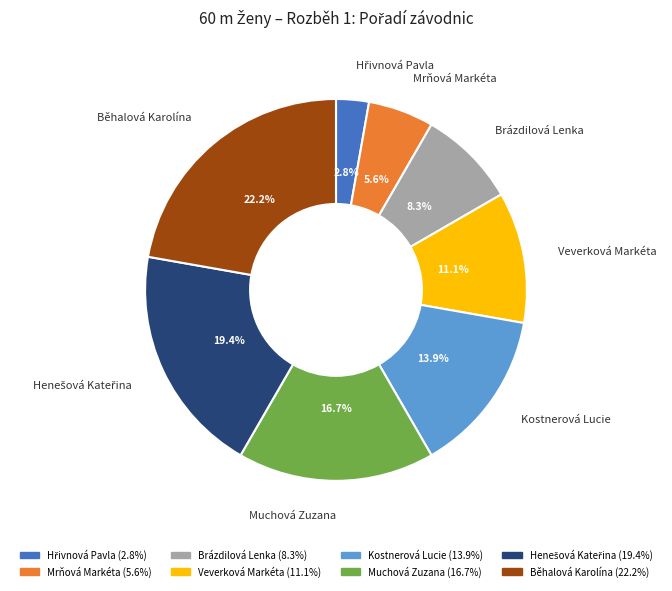

To the nearest percent, what is the difference between the largest and smallest slice percentages?

19%